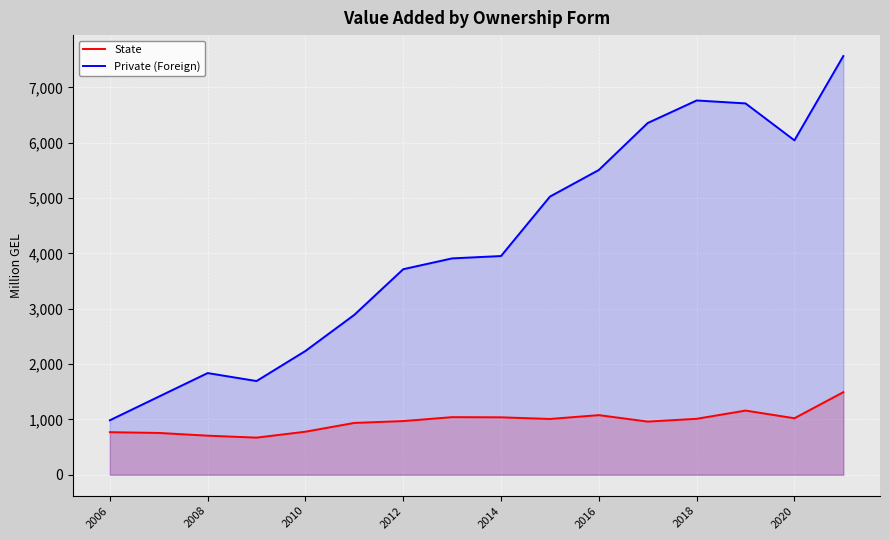

The value of Private (Foreign) at 2020 is 6041.8. True or false?

True